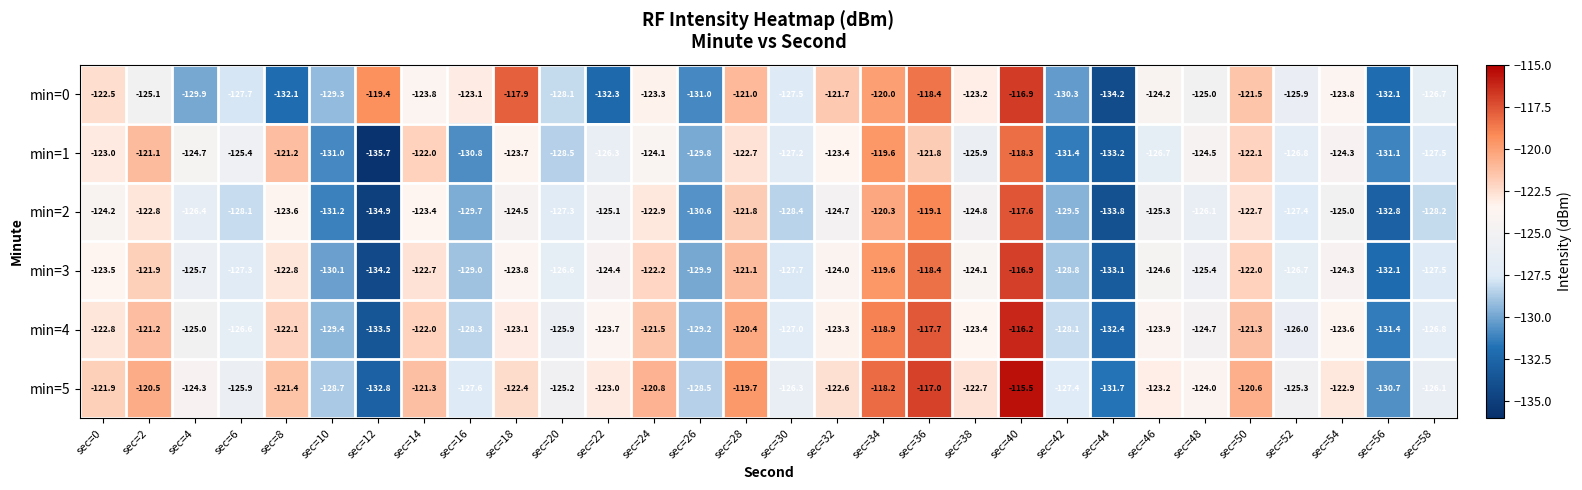

Rank the series at sec=38 from lowest to highest value.

min=1, min=2, min=3, min=4, min=0, min=5